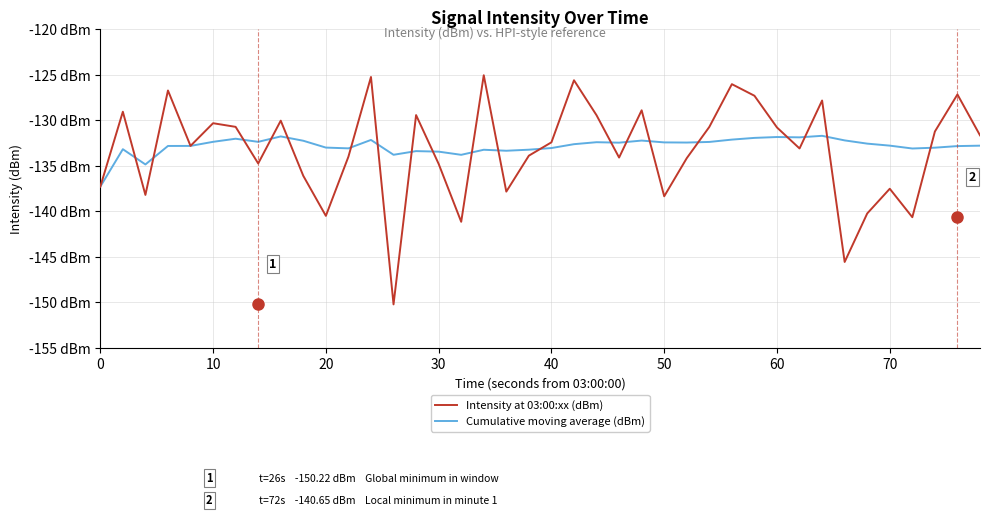

What are all the series names shown in the legend?

Intensity at 03:00:xx (dBm), Cumulative moving average (dBm)